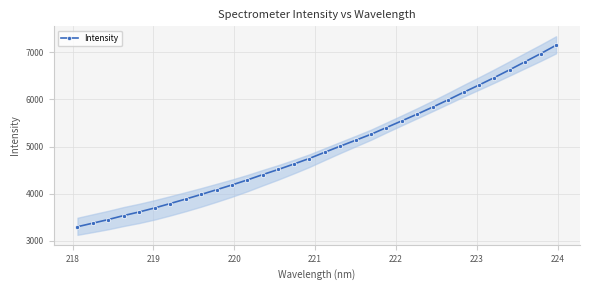

What is the sum of all values?

158750.9